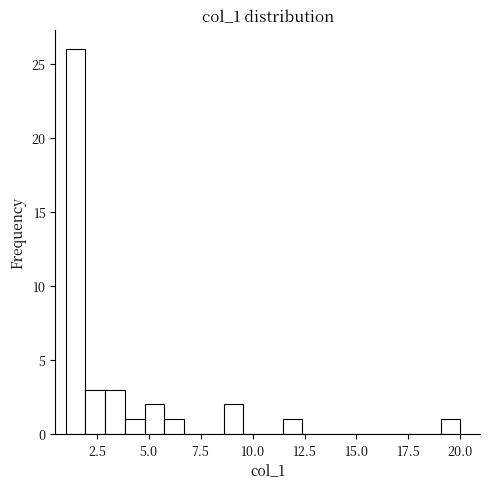

Around what value on the x-axis is the tallest bar? Give the approximate position of its centre, as read against the axis.

1.5